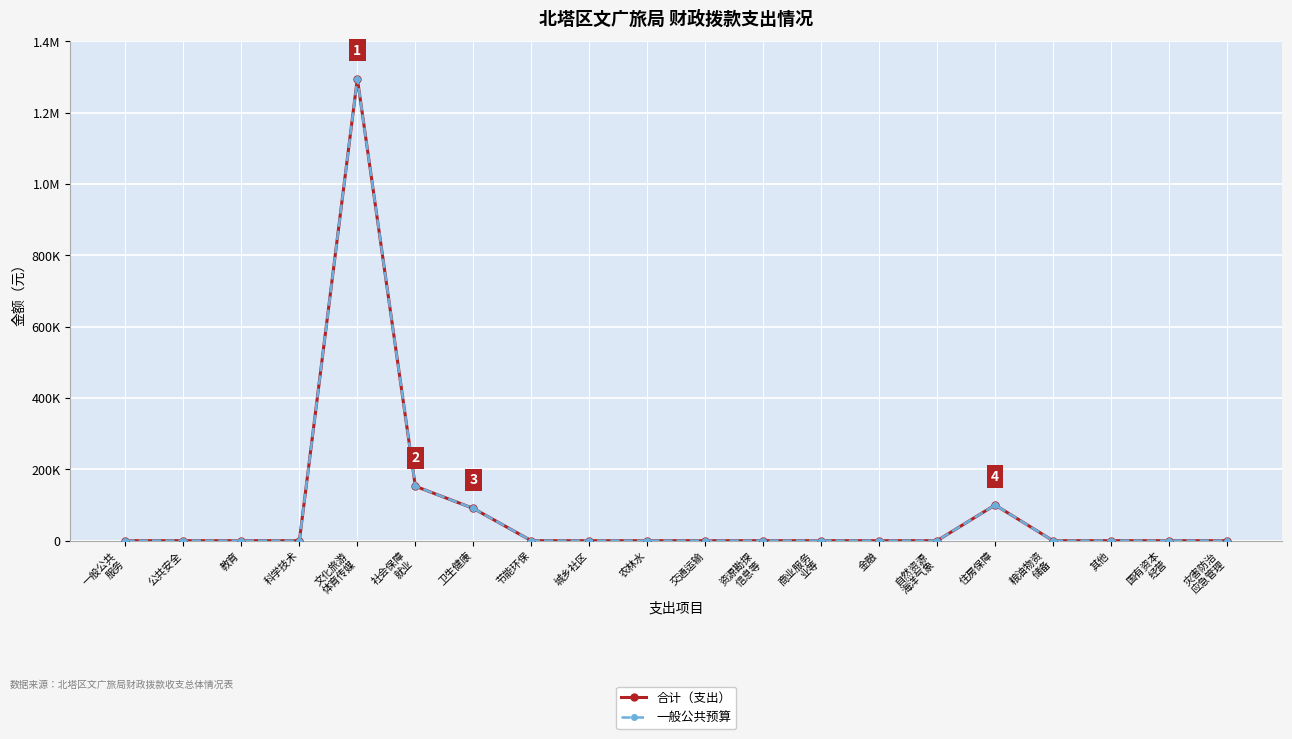

Reading right to left, list all the values displayed in this chart.

合计（支出）: 0	0	0	0	100017	0	0	0	0	0	0	0	0	90525	152642	1295425	0	0	0	0
一般公共预算: 0	0	0	0	100017	0	0	0	0	0	0	0	0	90525	152642	1295425	0	0	0	0